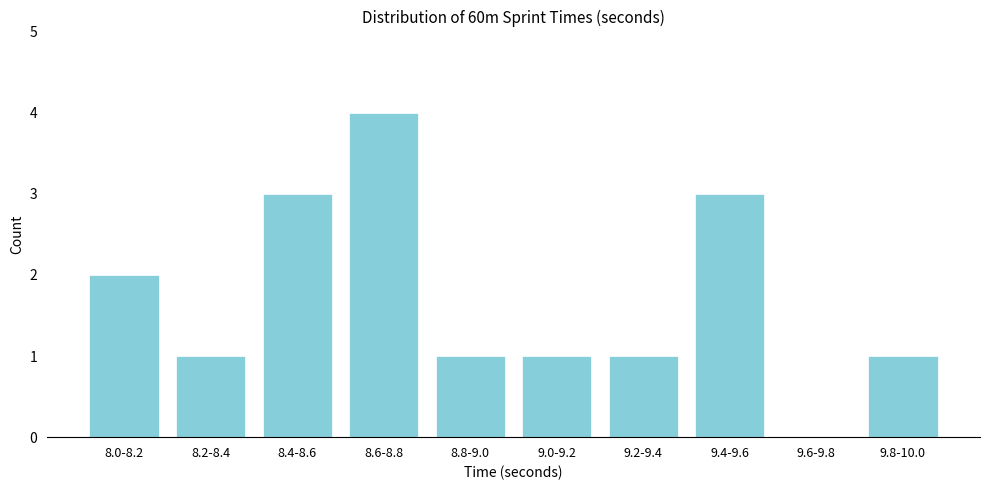

Reading left to right, list all the values displayed in this chart.

8.0-8.2=2	8.2-8.4=1	8.4-8.6=3	8.6-8.8=4	8.8-9.0=1	9.0-9.2=1	9.2-9.4=1	9.4-9.6=3	9.6-9.8=0	9.8-10.0=1